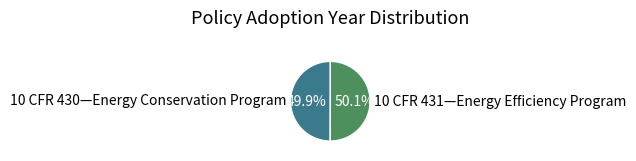

What is the ratio of the value at 10 CFR 430—Energy Conservation Program to the value at 10 CFR 431—Energy Efficiency Program?

1.0